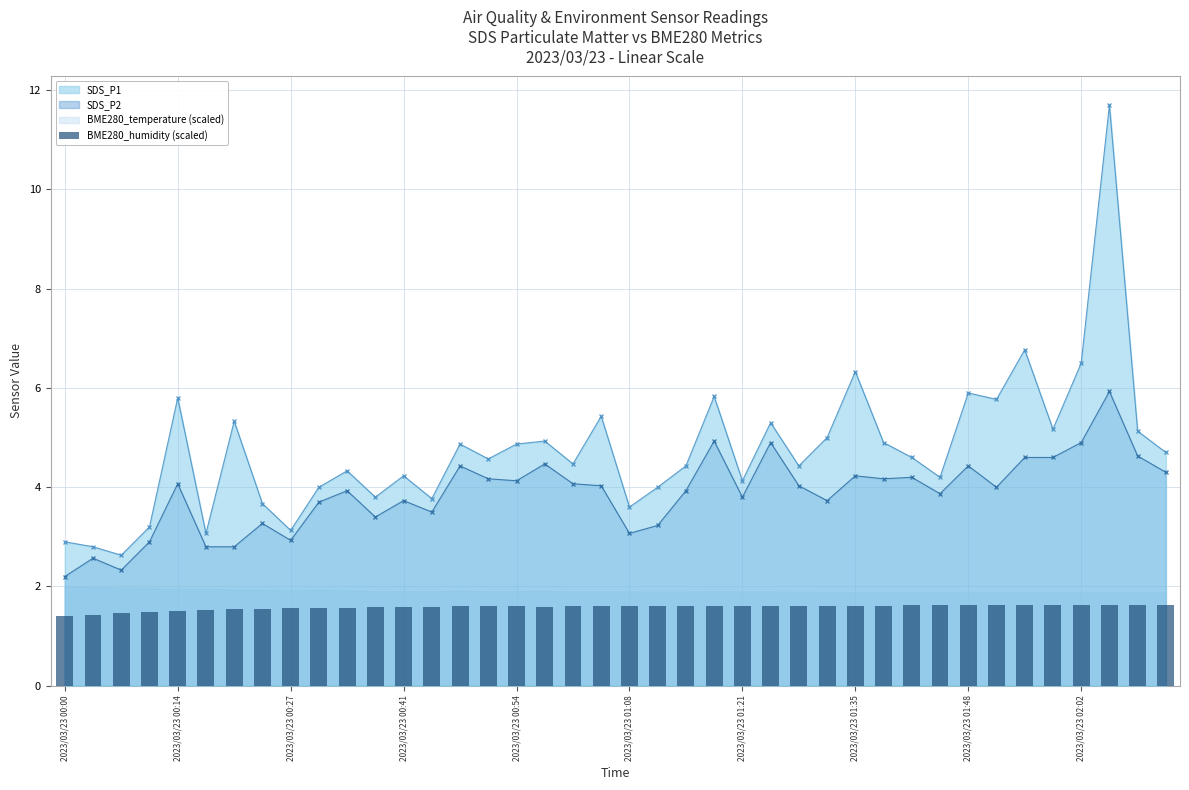

At which label is the value closest to 1?

2023/03/23 00:00